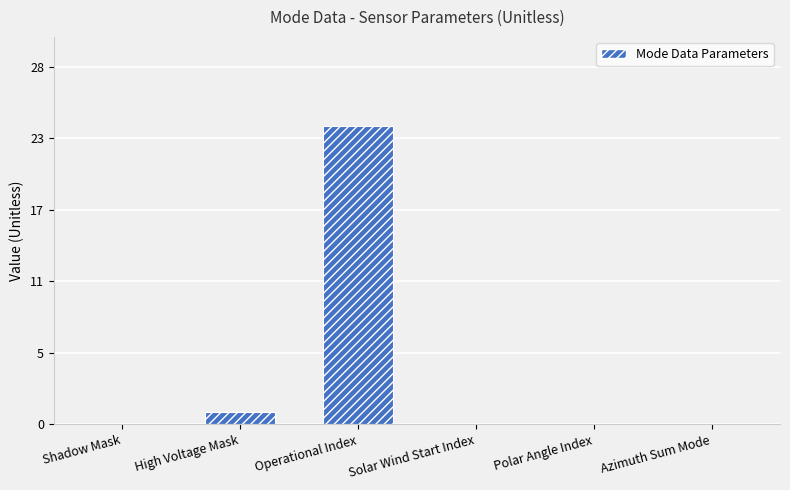

List the labels in order of value, smallest first.

Shadow Mask, Solar Wind Start Index, Polar Angle Index, Azimuth Sum Mode, High Voltage Mask, Operational Index